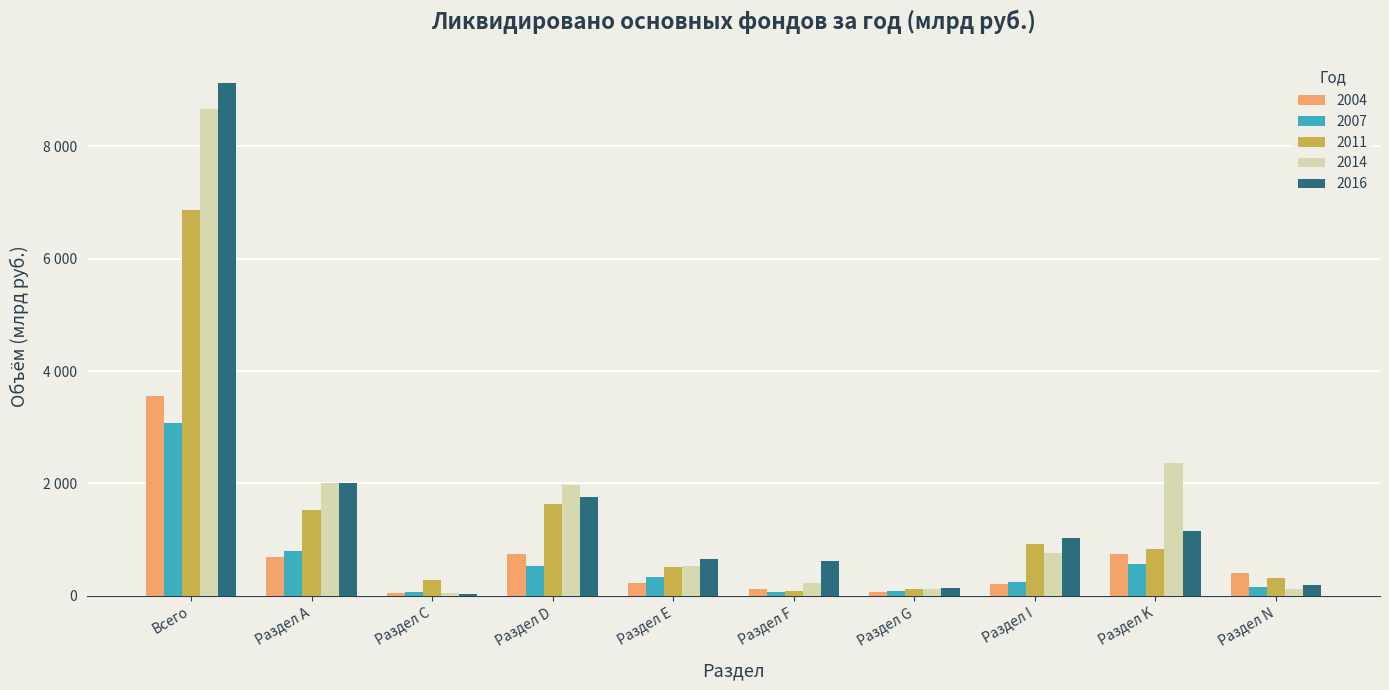

List the series in order of their peak value, lowest first.

2007, 2004, 2011, 2014, 2016